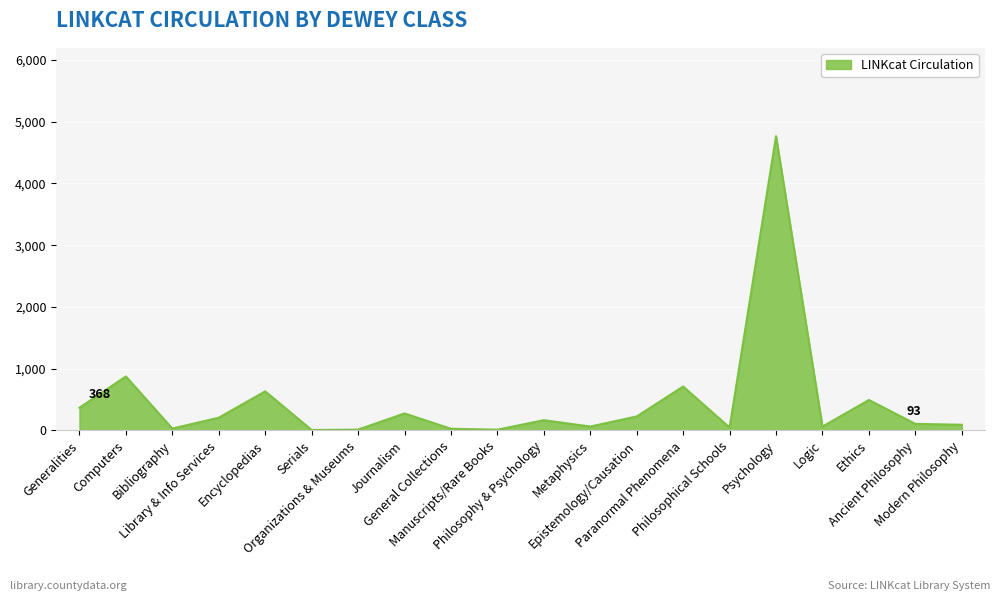

What is the sum of all values?

9194